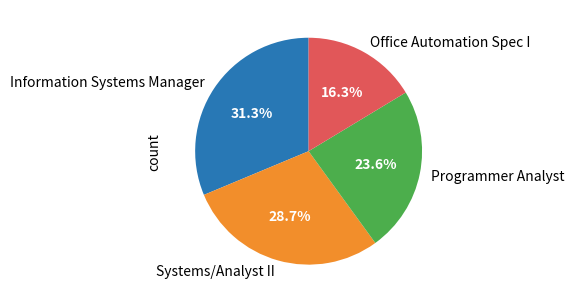

The Information Systems Manager slice represents 31% of the pie. True or false?

True